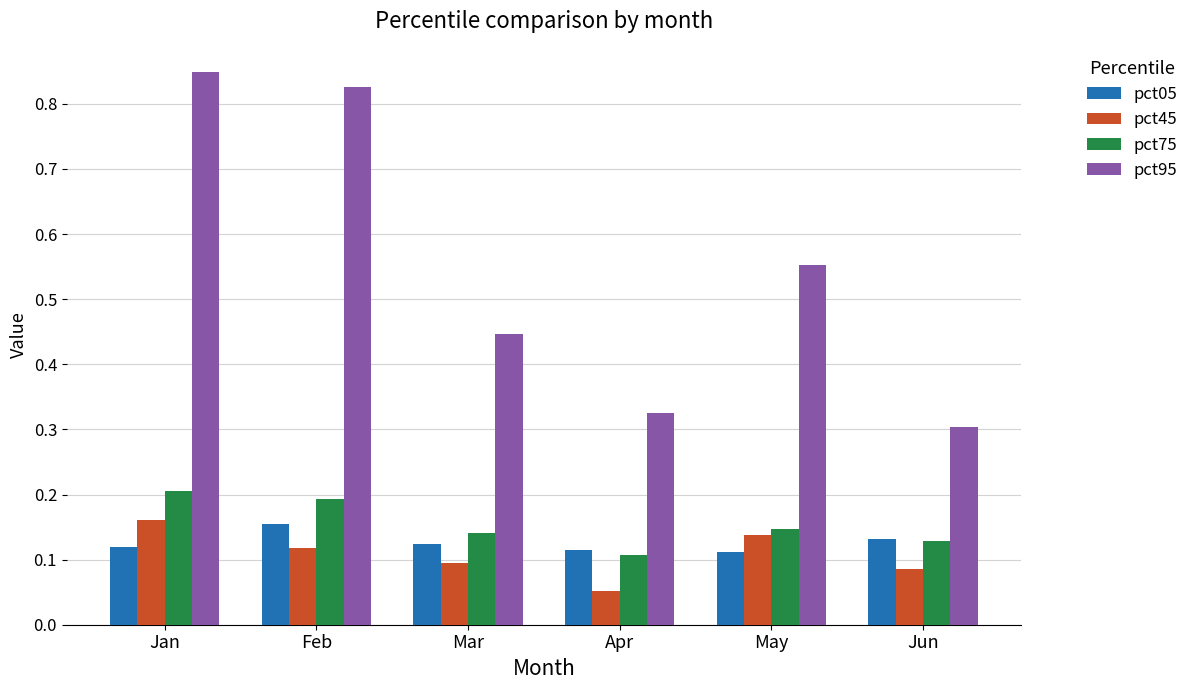

At which category is the sum across all series the highest?

Jan